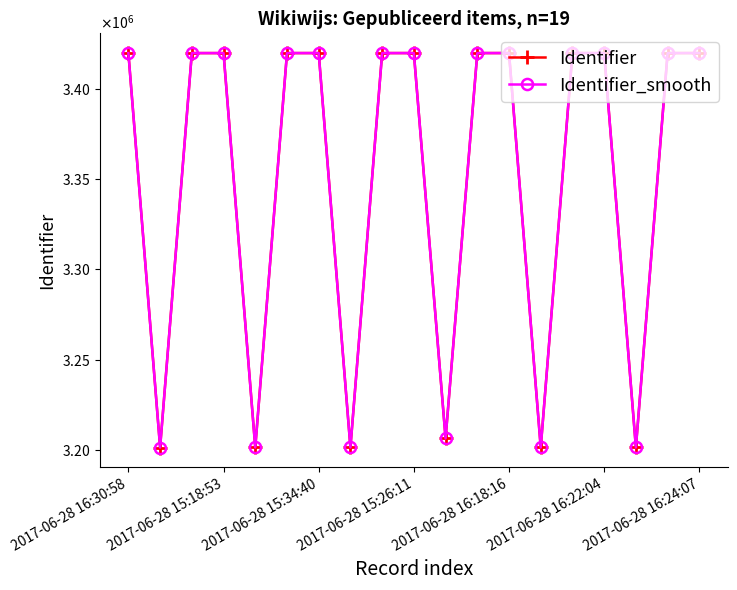

True or false: Identifier and Identifier_smooth intersect in this chart.

False